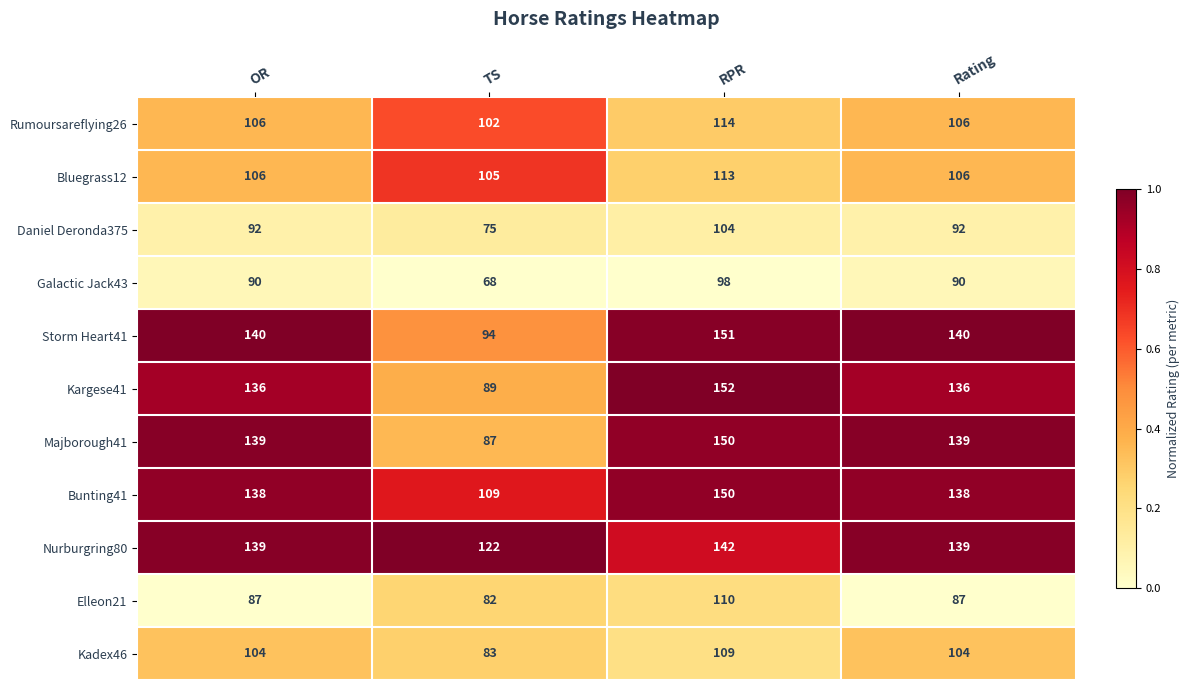

What value does the Majborough41 series have at OR?

139